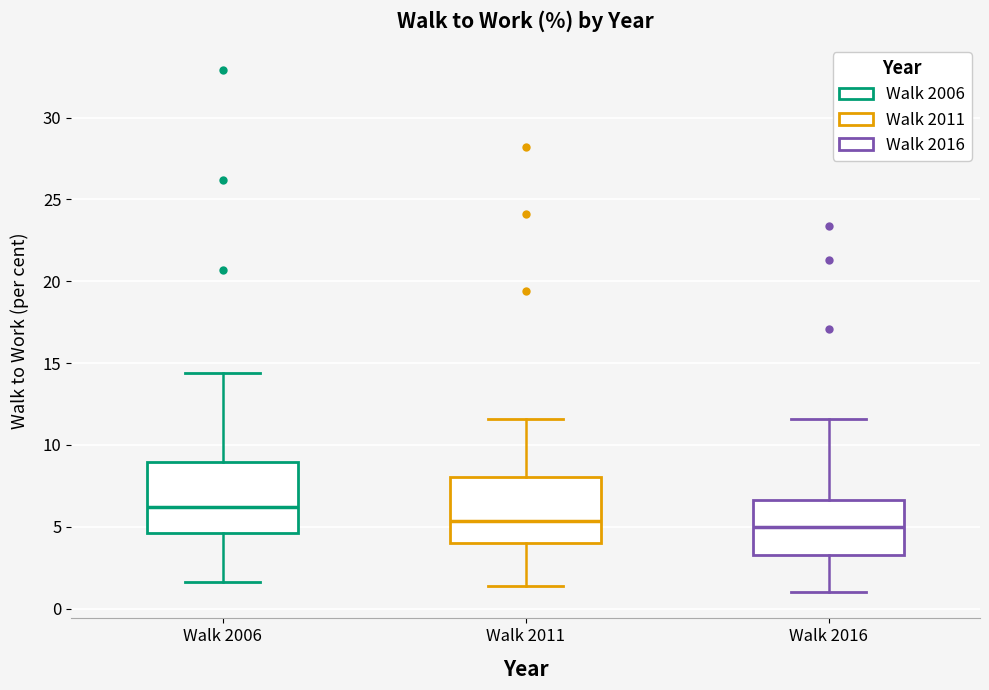

Reading left to right, transcribe this box plot: for each box, give where its median line is, the range the box spans, and where its two whiskers end, as read against the y-axis. The values are not printed on the chart, so give them approximately, as read against the axis.

Walk 2006: median 6.0, box 4.5 to 9.0, whiskers 1.5 to 14.5
Walk 2011: median 5.5, box 4.0 to 8.0, whiskers 1.5 to 11.5
Walk 2016: median 5.0, box 3.5 to 6.5, whiskers 1.0 to 11.5